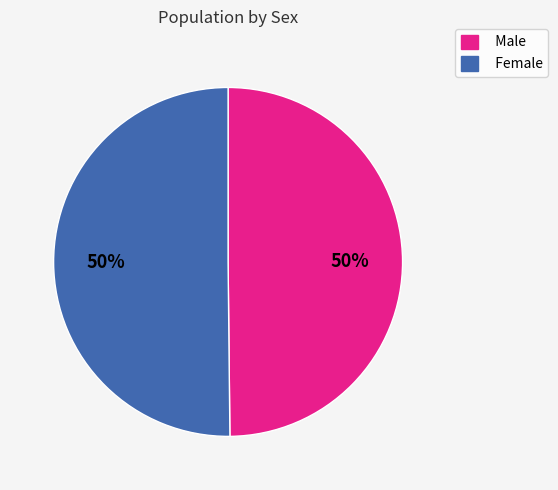

Is it true that Male is 38% of the pie?

False